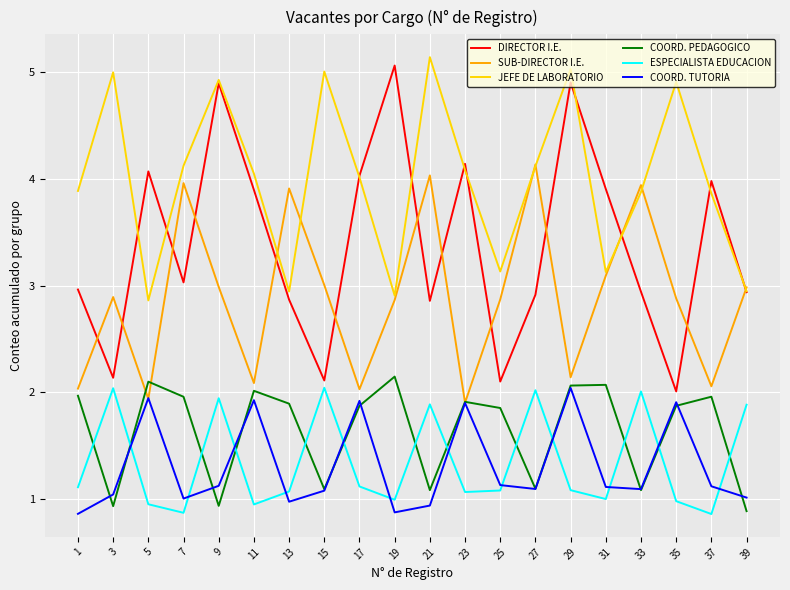

Which series has the largest total across all categories?

JEFE DE LABORATORIO